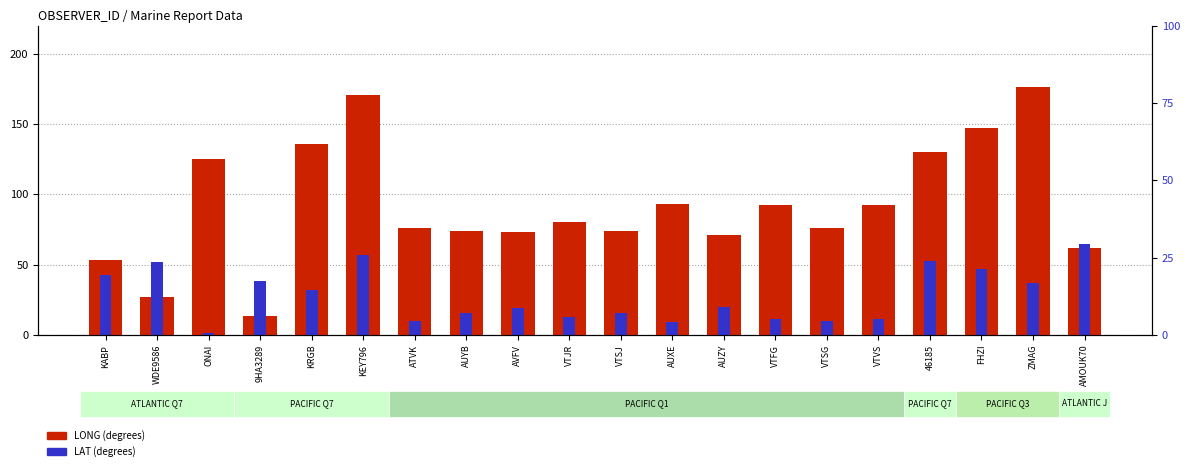

What is the smallest value displayed?

1.4